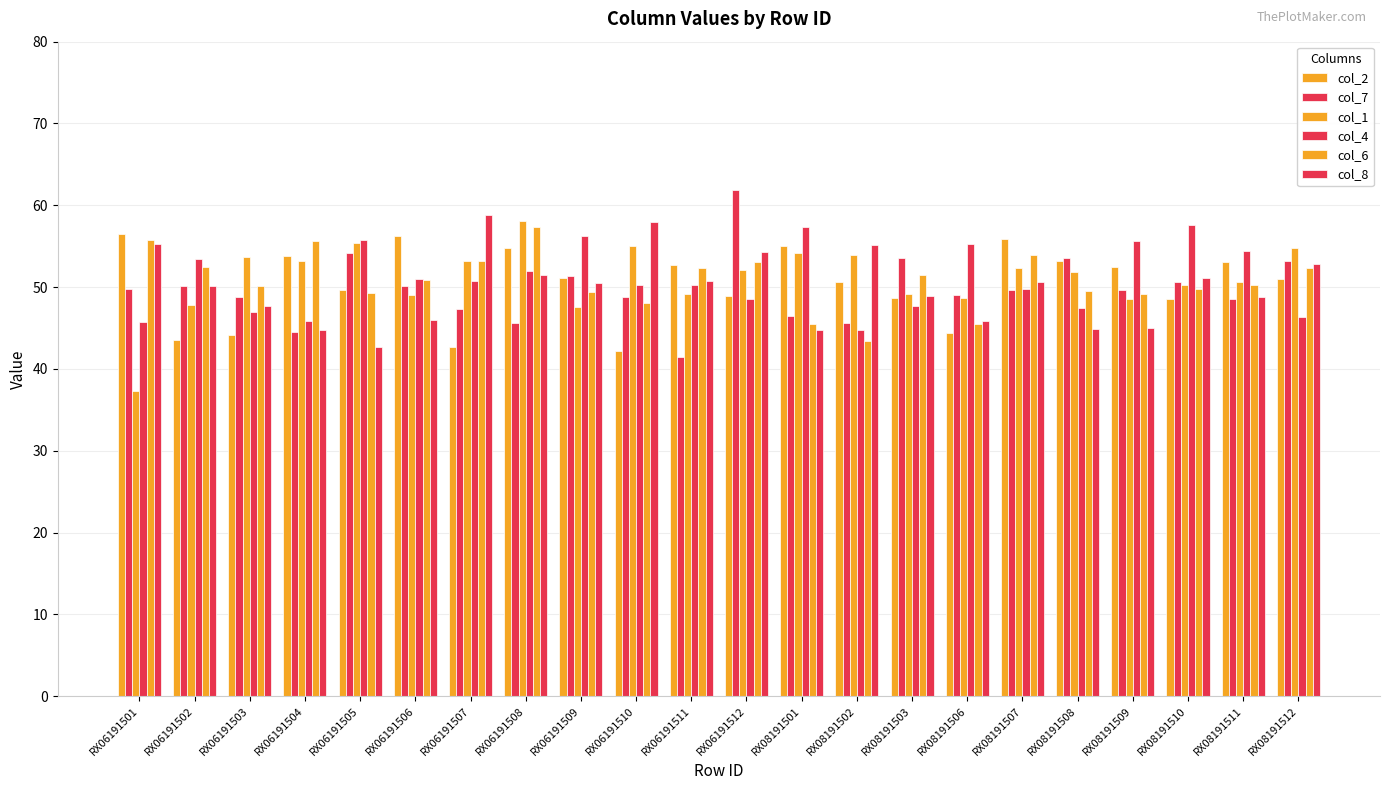

Does the chart contain any negative values?

No